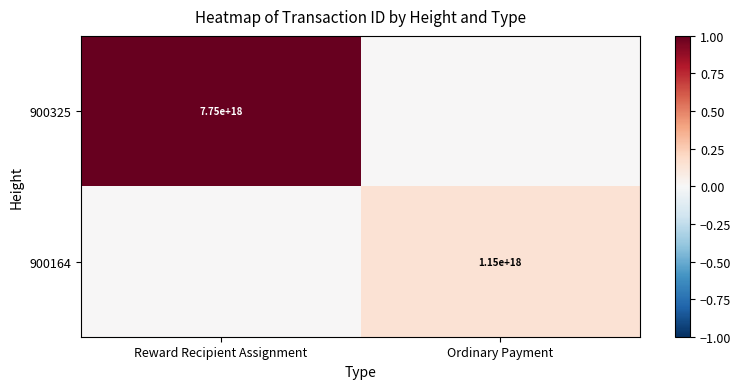

The 900164 series shows 1150000000000000000 at Ordinary Payment. True or false?

True